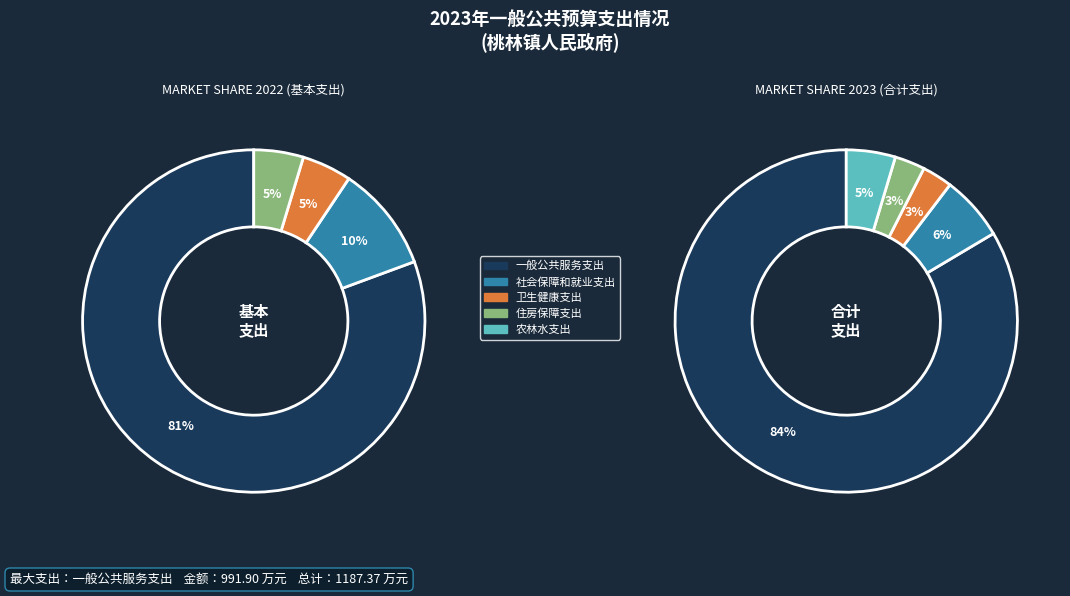

What is the largest slice in the pie chart?

一般公共服务支出